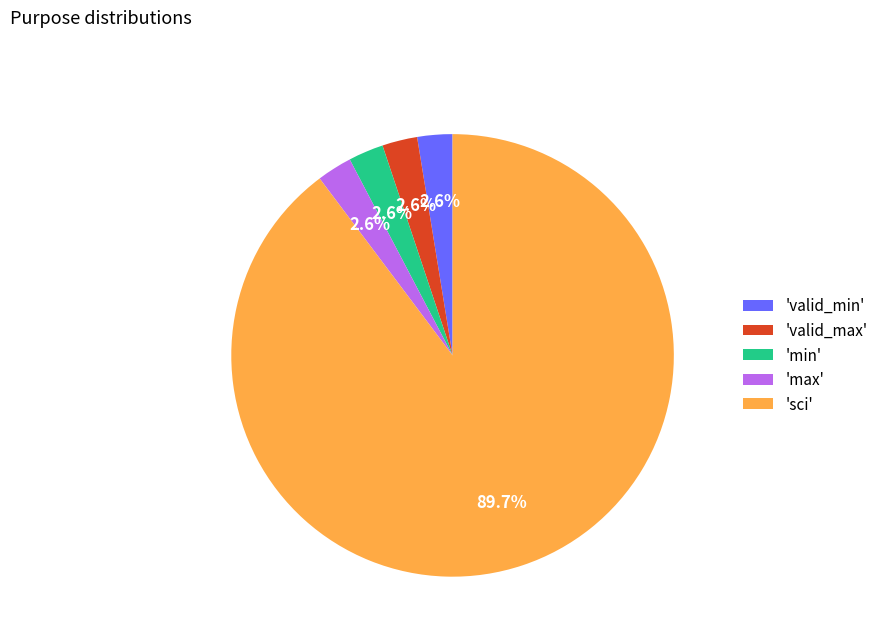

Count the number of slices in the pie.

5